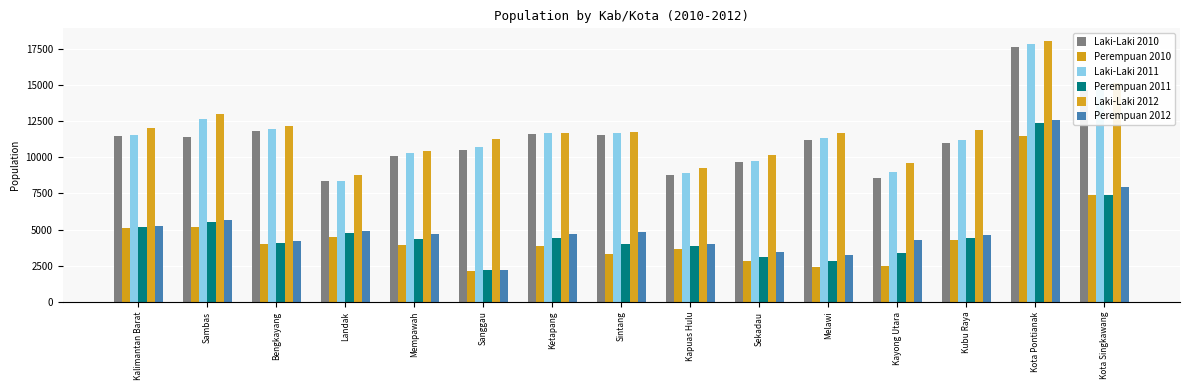

Which label corresponds to the largest value in the chart?

Kota Pontianak